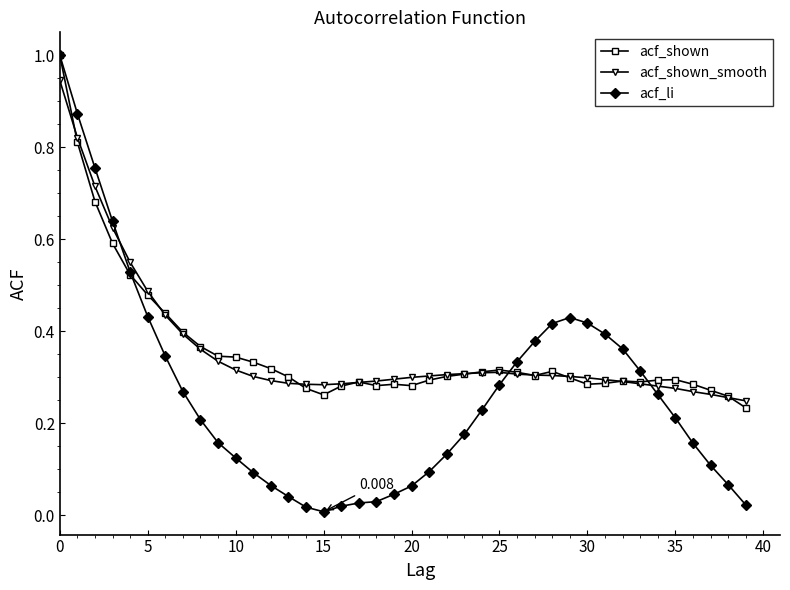

Which series has the widest spread of values?

acf_li